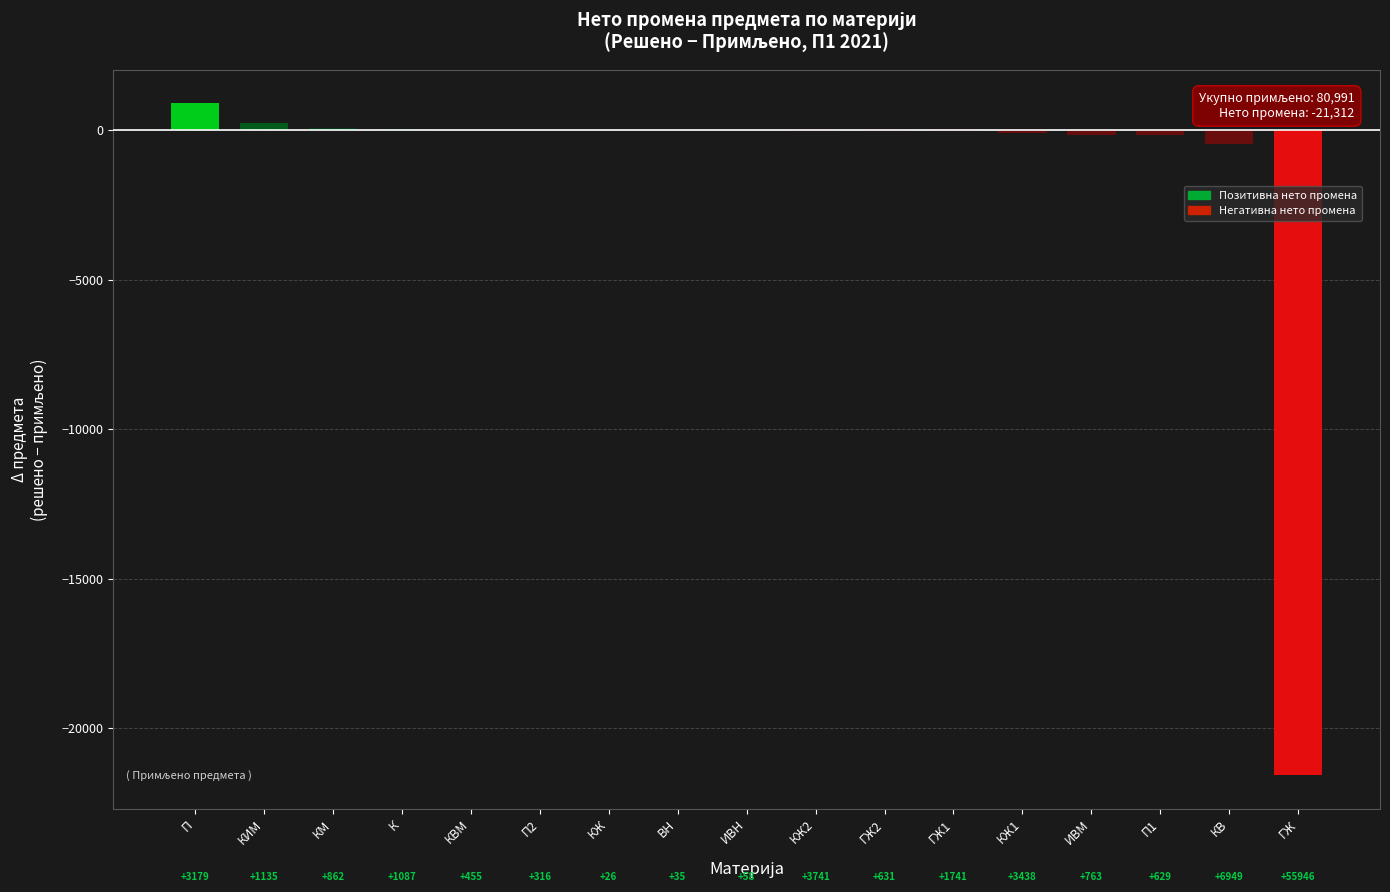

What is the label of the 4th bar from the left?

К